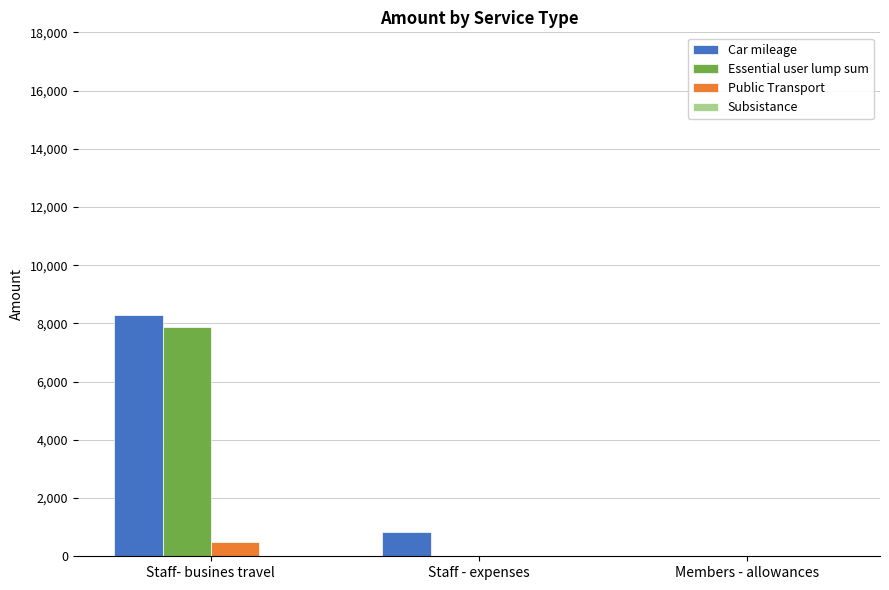

What is the highest value of the Essential user lump sum series?

7883.6